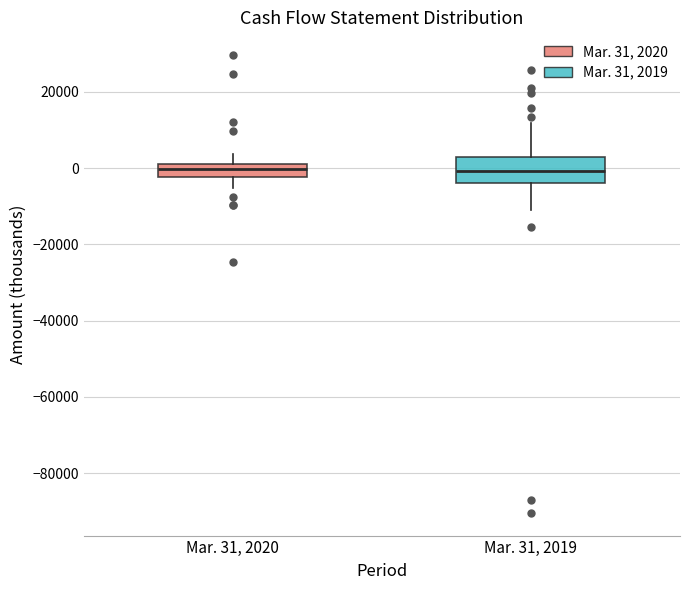

Reading left to right, read every box against the y-axis: the position of its median line, the range the box covers, and the ends of its whiskers. The values are not printed on the chart, so give them approximately, as read against the axis.

Mar. 31, 2020: median 0, box -2000 to 2000, whiskers -6000 to 4000
Mar. 31, 2019: median 0, box -4000 to 2000, whiskers -10000 to 12000